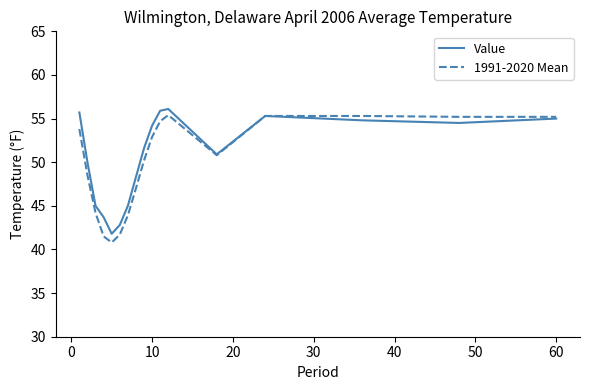

Which series has the largest total across all categories?

Value